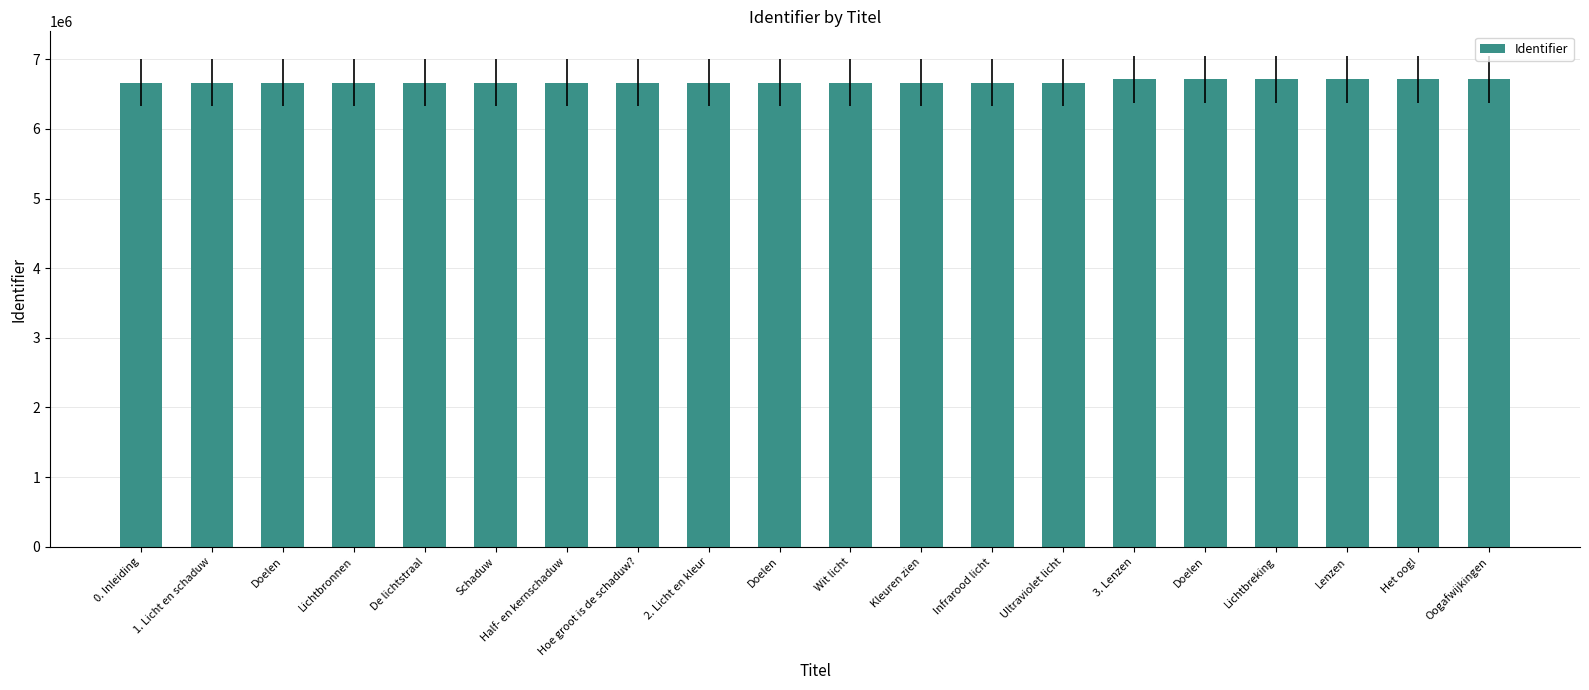

How many bars are there in total?

20